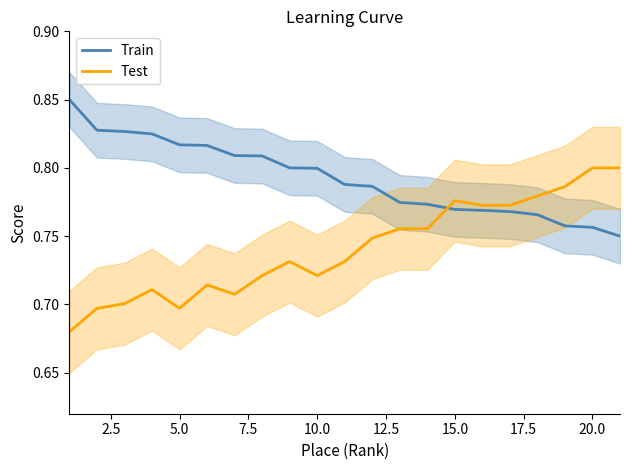

True or false: Train has a value of 0.5 at 5.0.

False